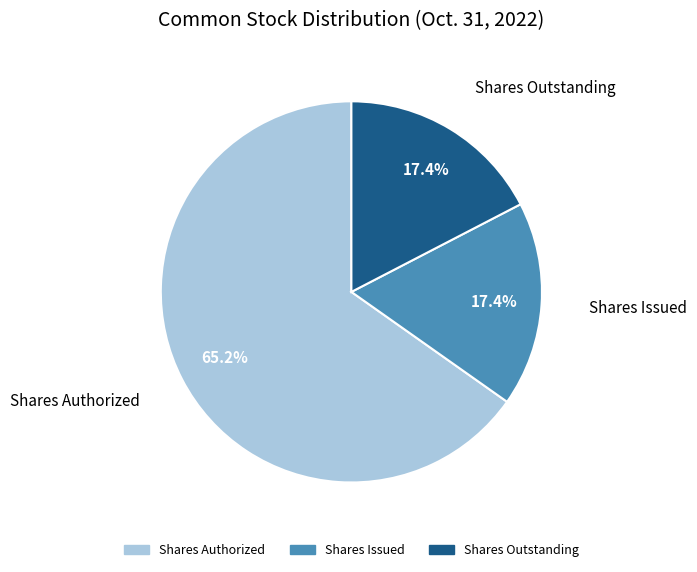

Is there a majority slice in this chart?

Yes